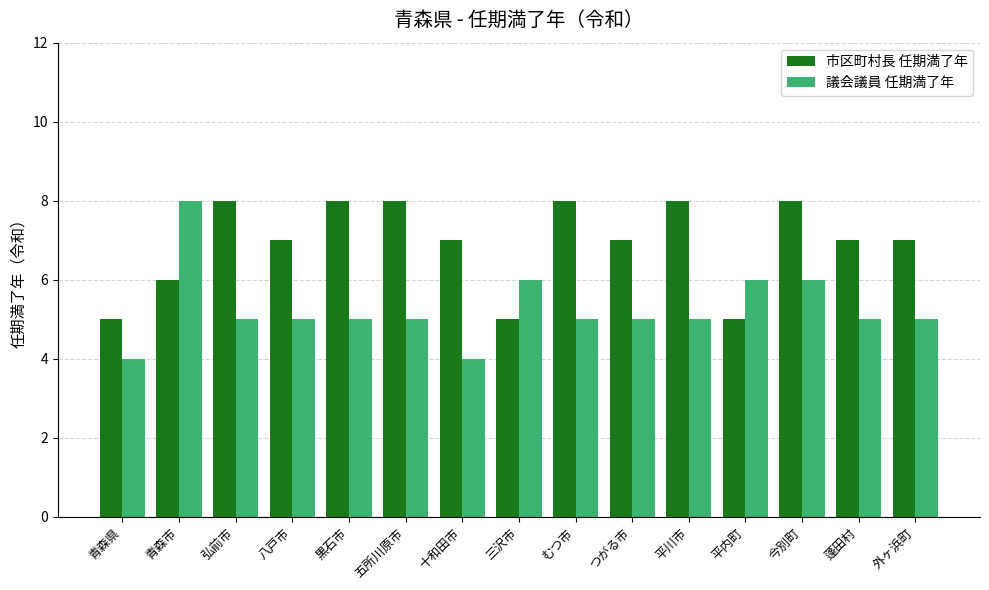

What is the minimum value shown in the chart?

4